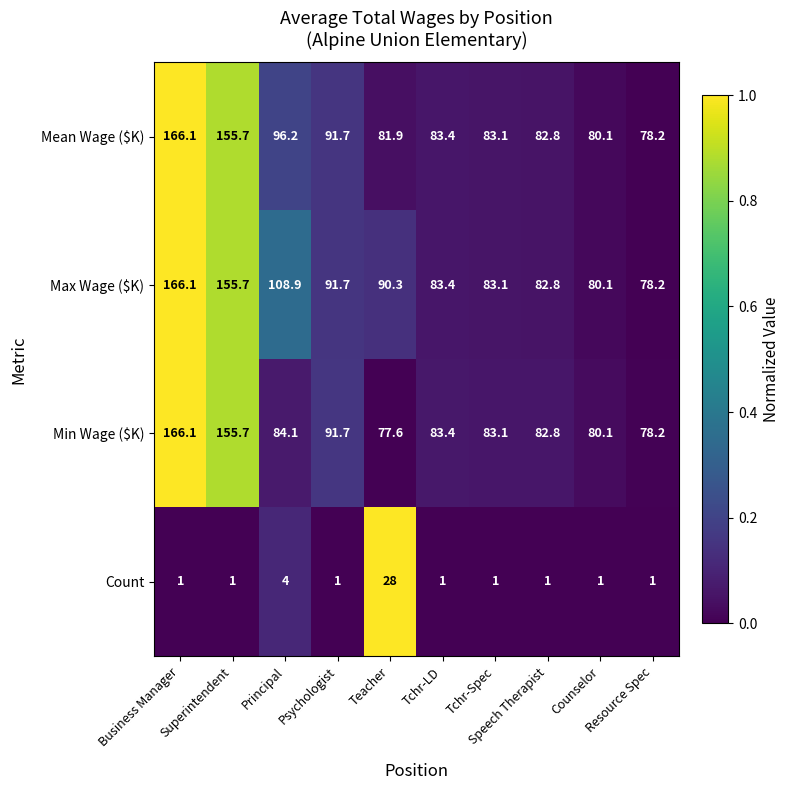

What is the difference between the second highest and minimum values in the Count series?

3.0